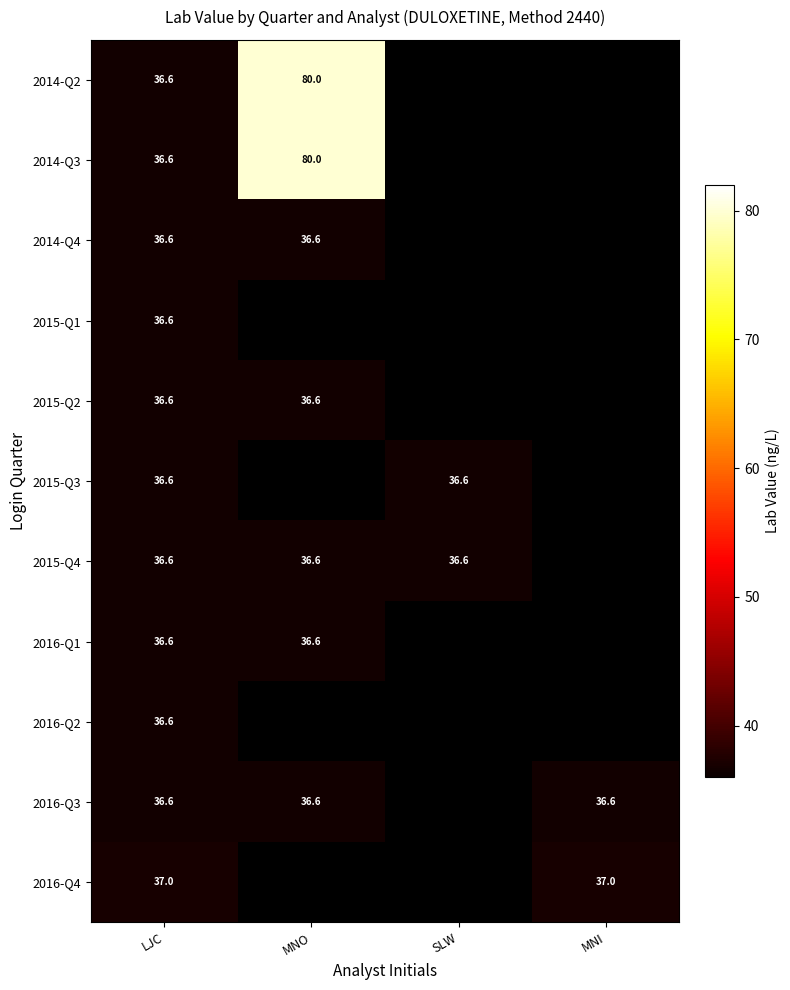

At how many categories does at least one series exceed 65?

1